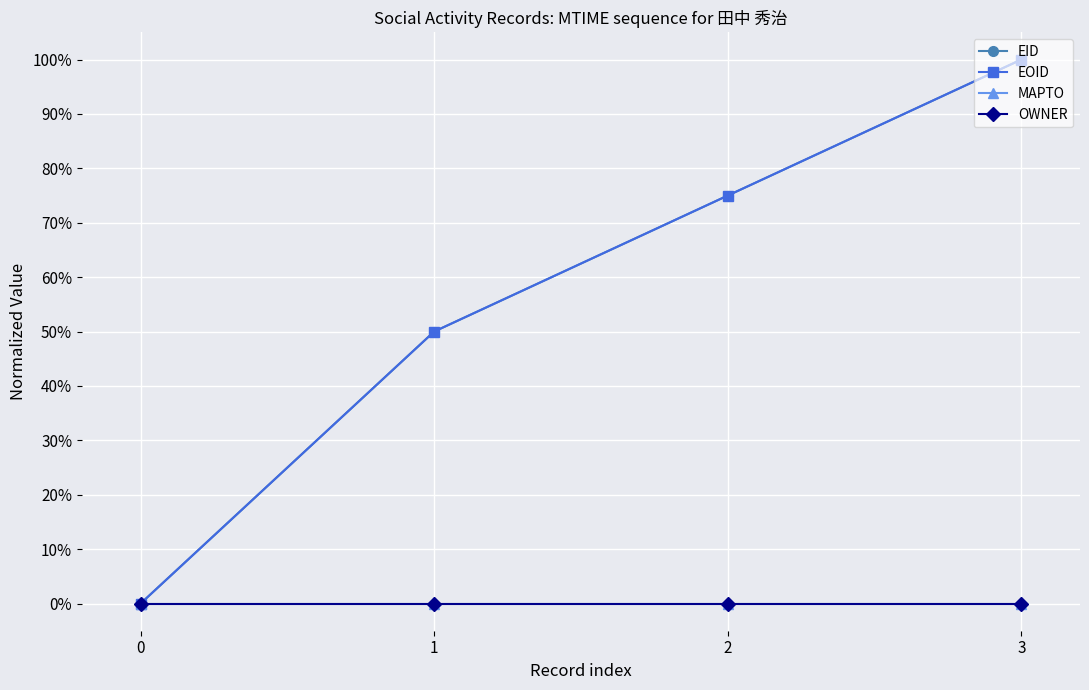

At 1, list the series in order from smallest to largest.

MAPTO, OWNER, EID, EOID